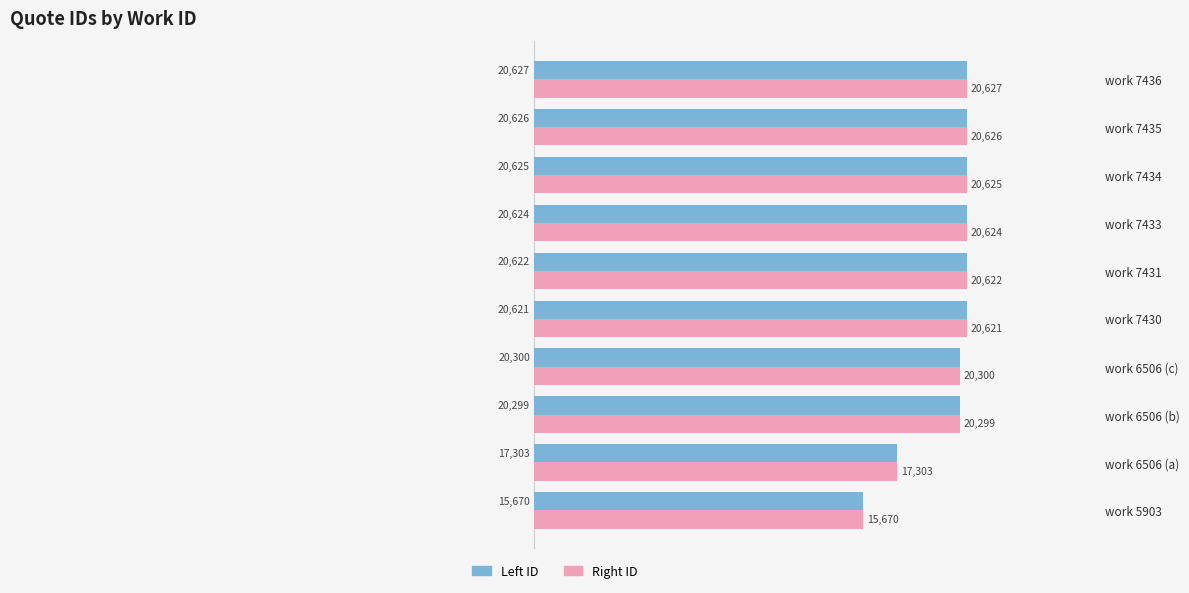

What is the total value across all series at work 5903?

31340